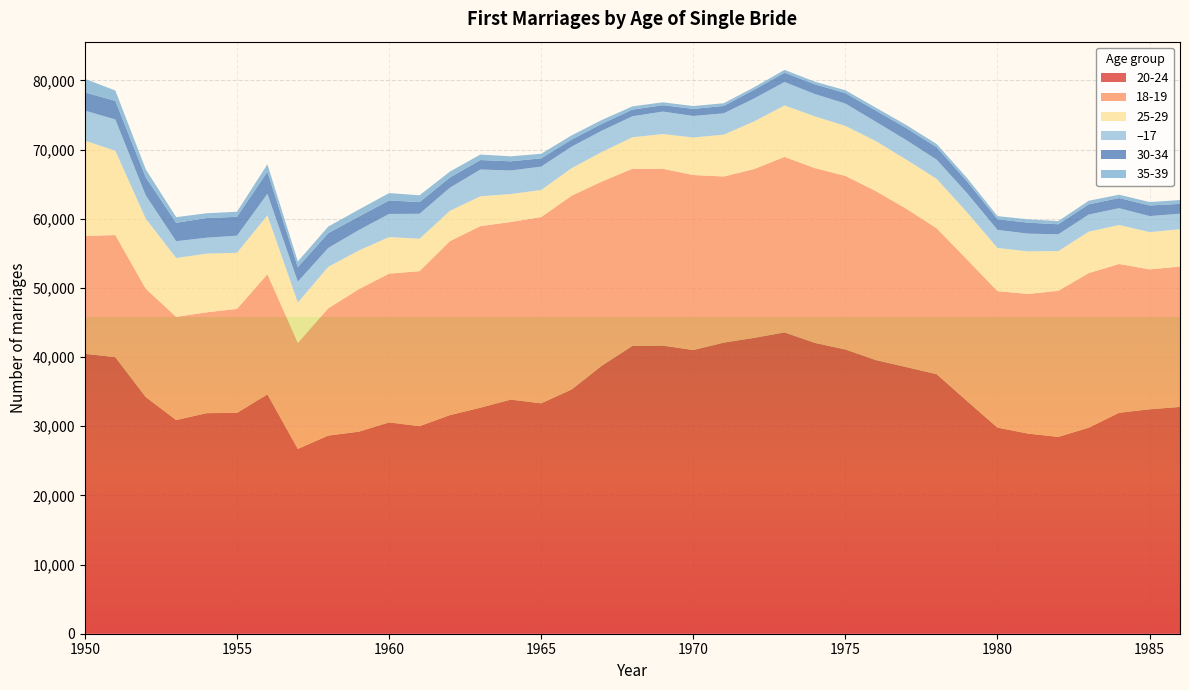

Reading left to right, transcribe all the data shown in this chart.

20-24: 40479	39988	34225	30897	31894	31933	34615	26726	28654	29213	30558	30010	31611	32683	33852	33317	35313	38780	41621	41662	41017	42096	42778	43572	42050	41100	39572	38559	37533	33642	29800	28941	28466	29792	31954	32450	32793
18-19: 17048	17652	15661	14929	14578	15039	17375	15335	18398	20596	21510	22416	25167	26251	25687	26933	28027	26617	25614	25564	25310	24017	24416	25377	25275	25098	24429	22900	21098	20463	19742	20186	21126	22354	21509	20234	20295
25-29: 13771	12190	10143	8502	8489	8108	8518	5833	5993	5597	5281	4690	4375	4311	4041	3911	3970	4278	4552	5024	5425	6051	6884	7438	7479	7233	7241	7098	7143	6830	6234	6170	5735	5993	5636	5391	5395
30-34: 2632	2682	2617	2661	2842	2731	3192	2096	2137	1952	1954	1686	1477	1367	1324	1200	1014	993	962	920	1022	1067	1253	1350	1404	1508	1616	1738	1798	1699	1537	1587	1453	1481	1467	1535	1422
–17: 4343	4536	3353	2432	2299	2479	3101	3015	2740	2950	3352	3607	3340	3879	3404	3382	3126	3080	3036	3253	3114	3083	3320	3387	3228	3234	2789	2823	2780	2768	2617	2558	2427	2475	2434	2314	2248
35-39: 1962	1501	1159	817	697	729	1080	824	956	1010	1060	988	856	797	724	657	608	549	470	421	410	394	369	409	379	416	422	445	462	488	458	479	463	513	484	492	554